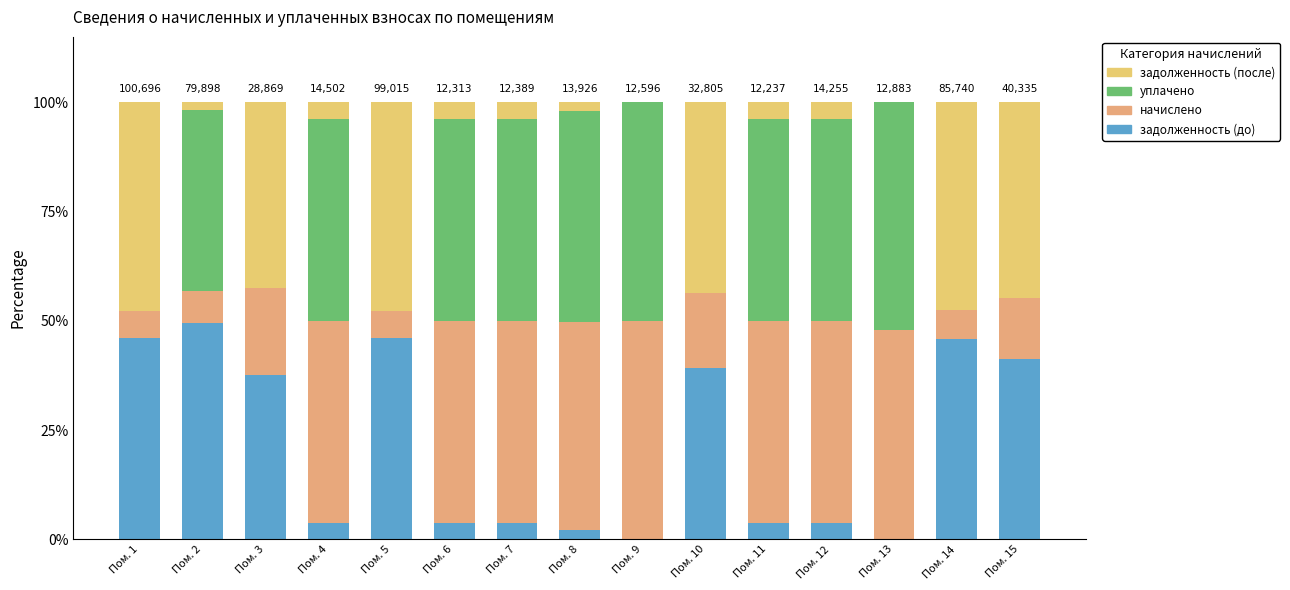

What is the sum of the задолженность (после) values at Пом. 11 and Пом. 13?

3.8